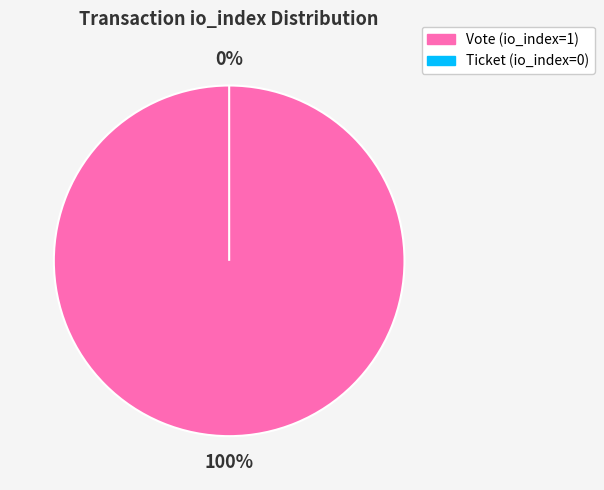

How many segments does this pie chart have?

2